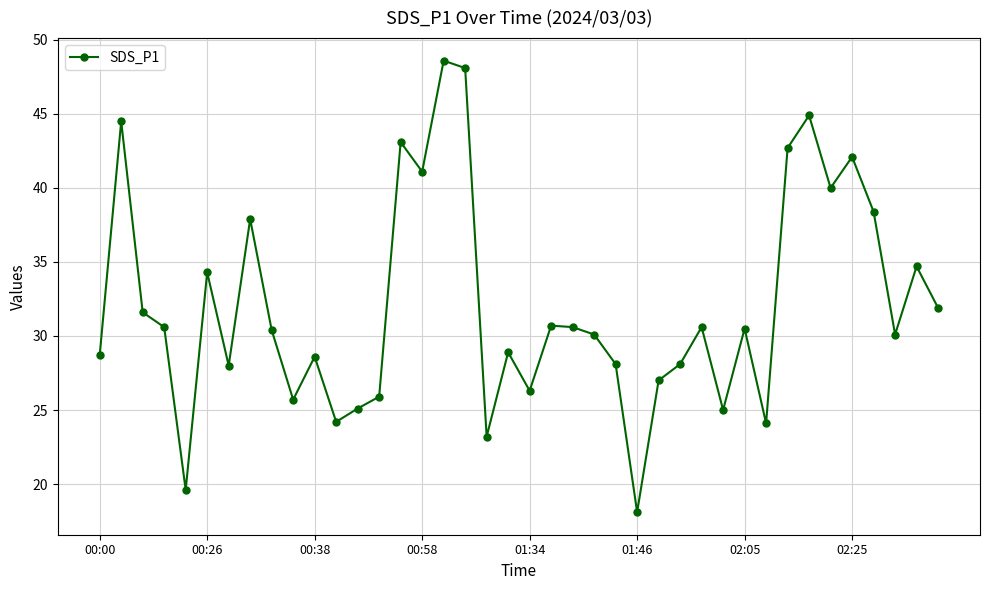

How many series are shown in this chart?

1